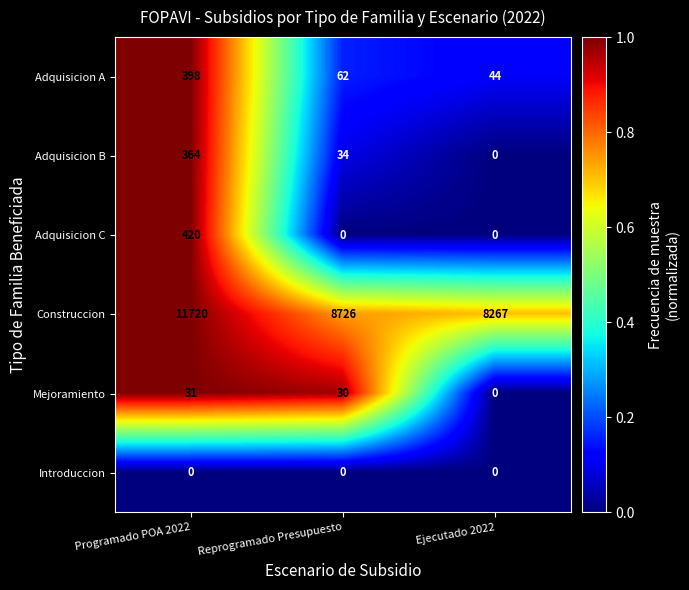

What is the sum of the Construccion values at Ejecutado 2022 and Reprogramado Presupuesto?

16993